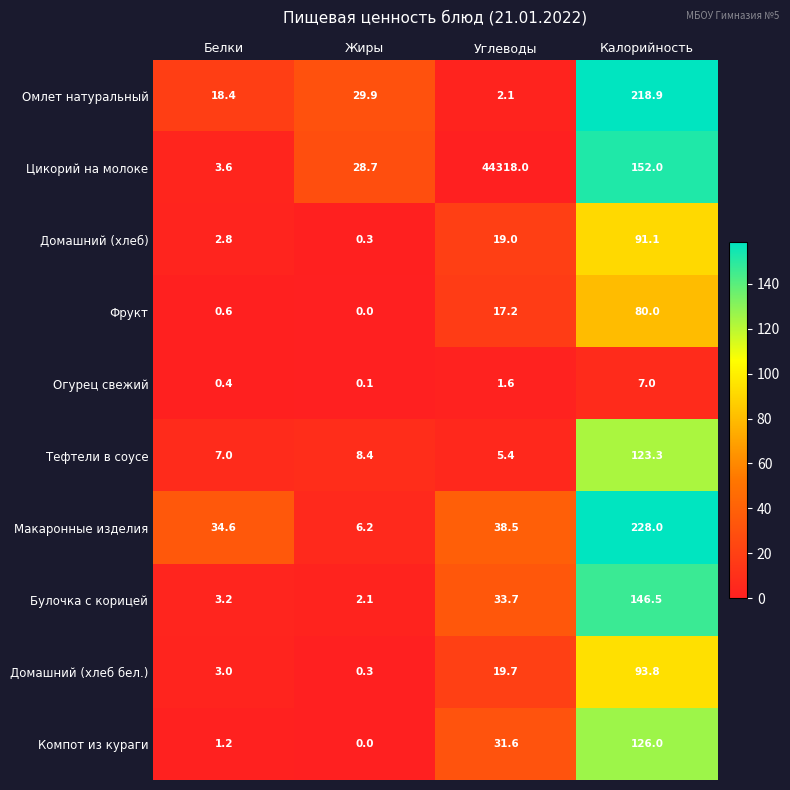

Rank the categories by Макаронные изделия value from lowest to highest.

Жиры, Белки, Углеводы, Калорийность